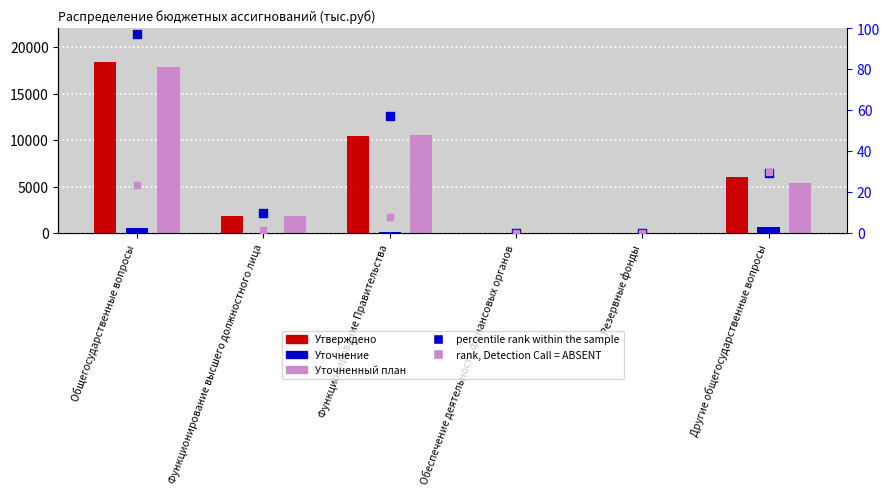

Which series contains the highest Y value?

Утверждено